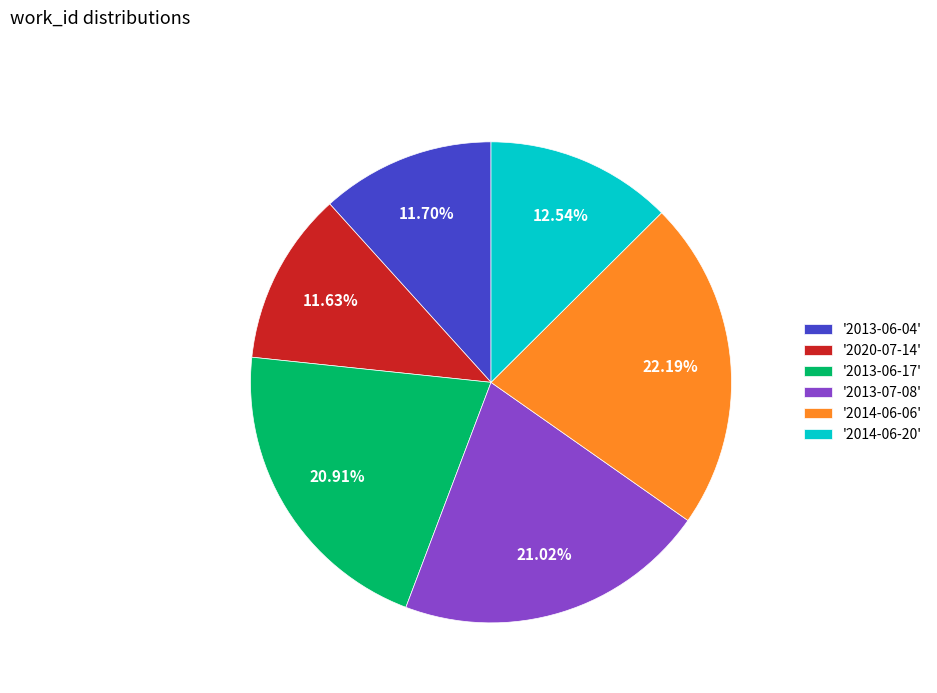

Does '2013-06-17' account for over 50% of the chart?

No